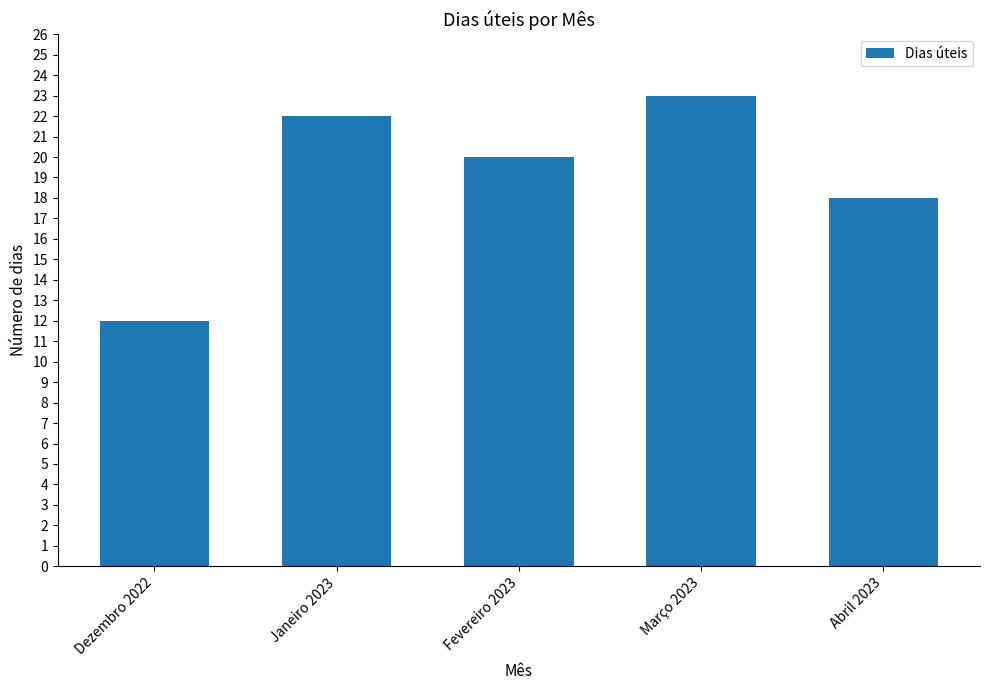

What is the difference between the second highest and second lowest values?

4